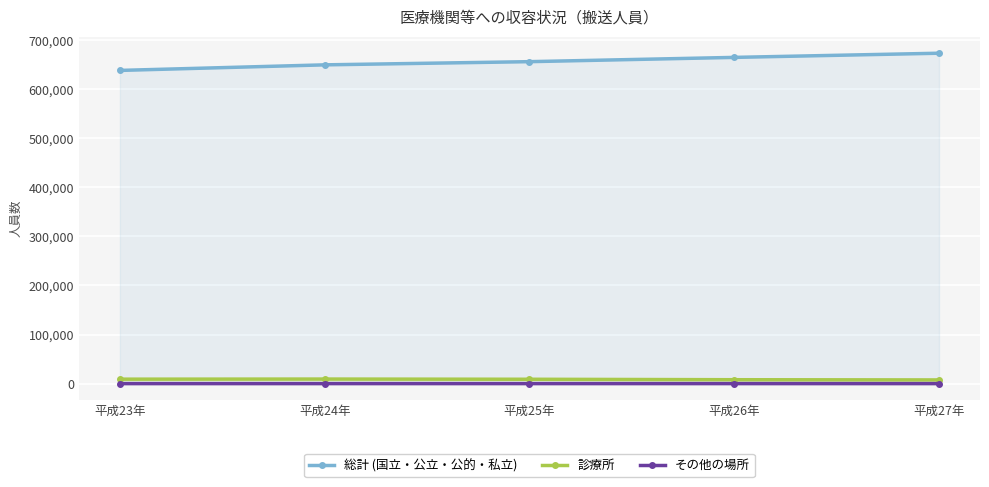

True or false: 総計 (国立・公立・公的・私立) and その他の場所 cross at least once.

False